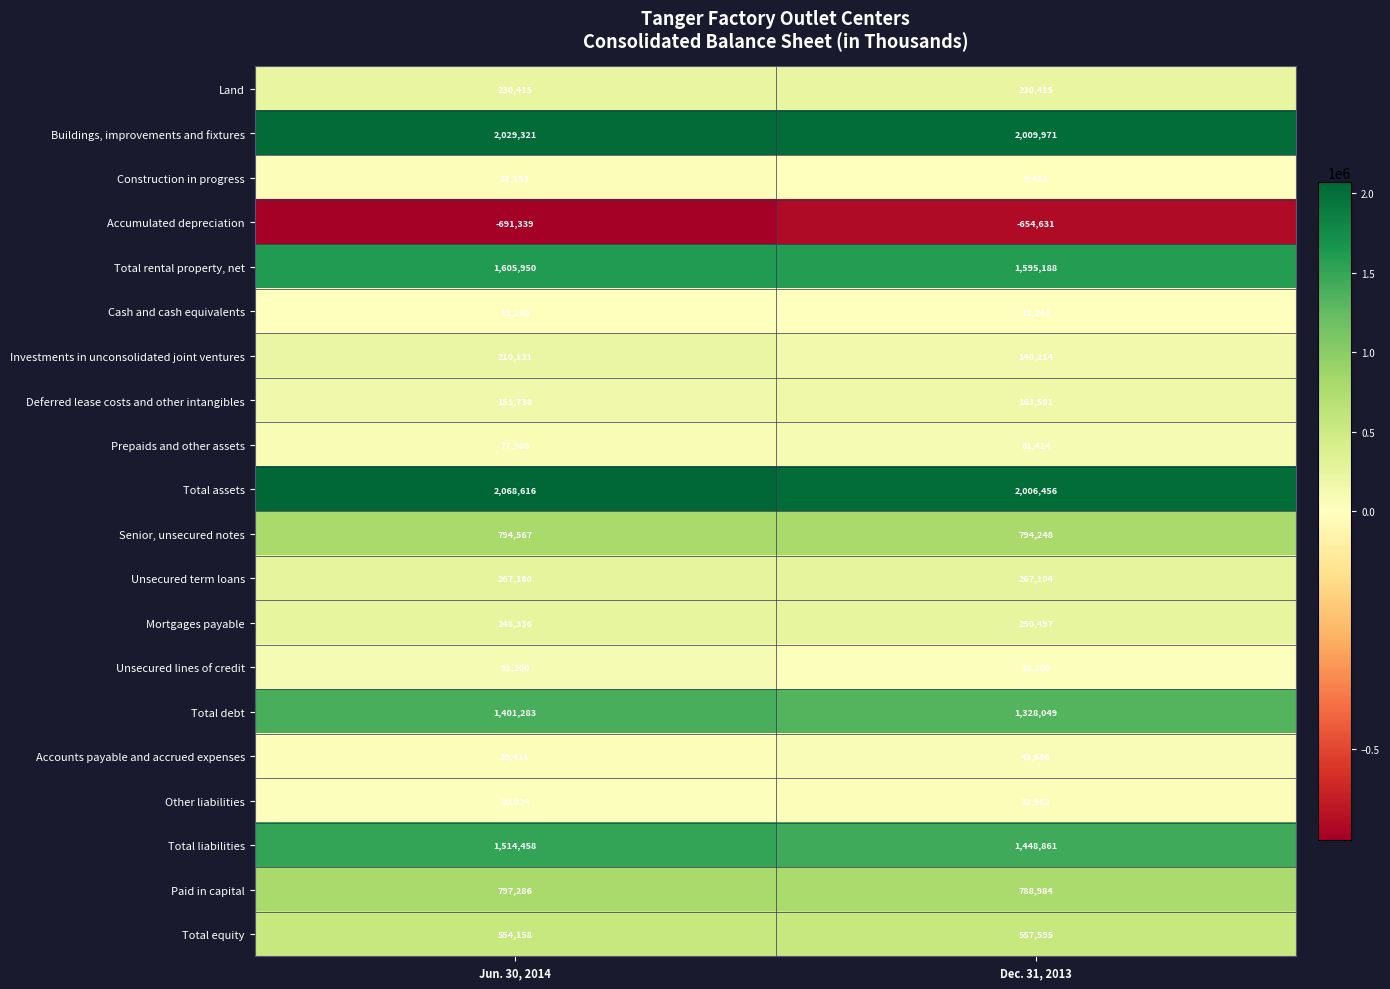

What is the difference between the highest and lowest values at Dec. 31, 2013?

2664602